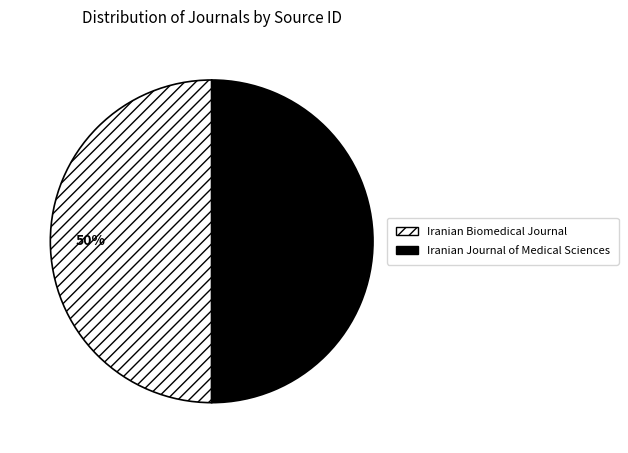

The Iranian Journal of Medical Sciences slice represents 61% of the pie. True or false?

False